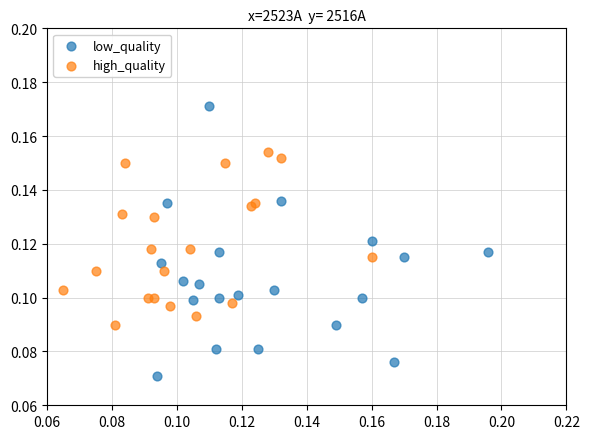

Which series reaches the maximum Y coordinate?

low_quality